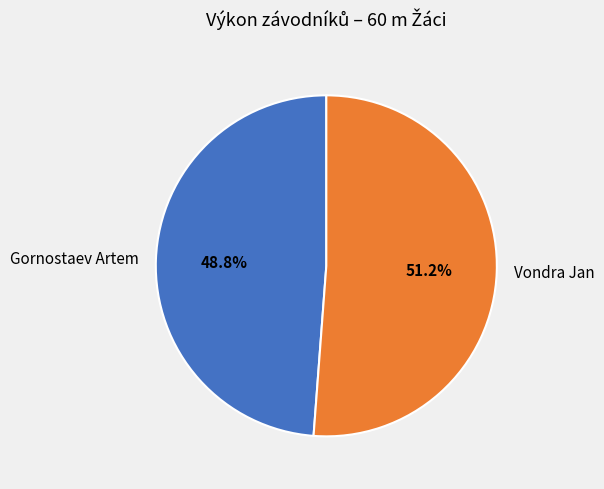

Count the number of slices in the pie.

2